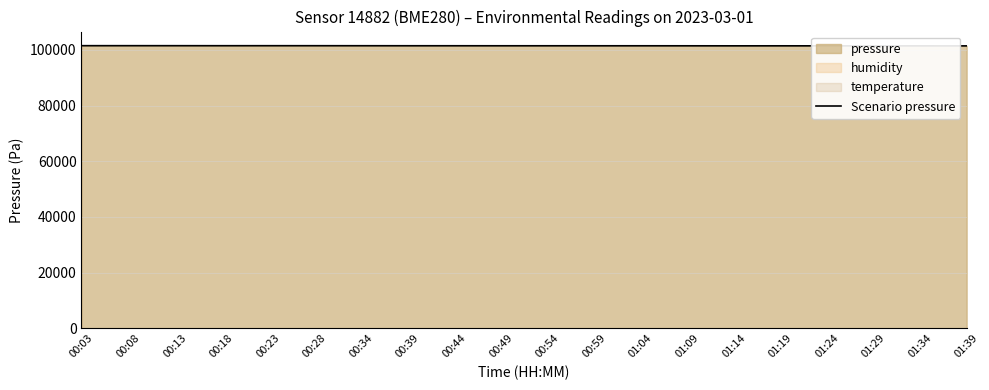

What is the average value?

101475.7